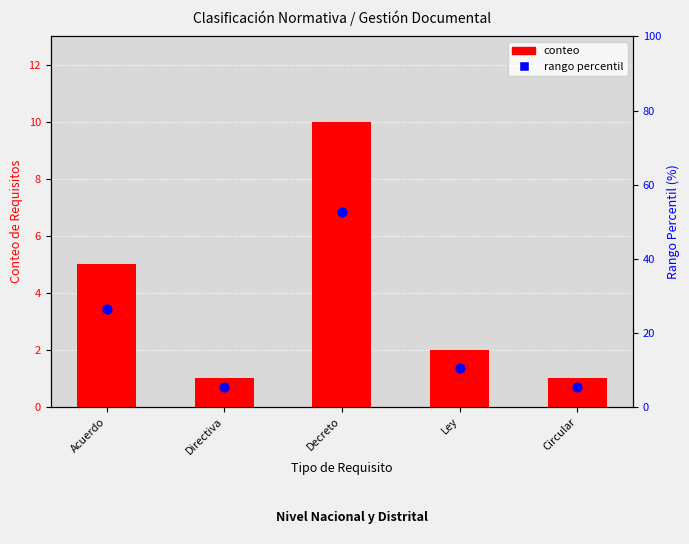

Which series contains the lowest Y value?

count